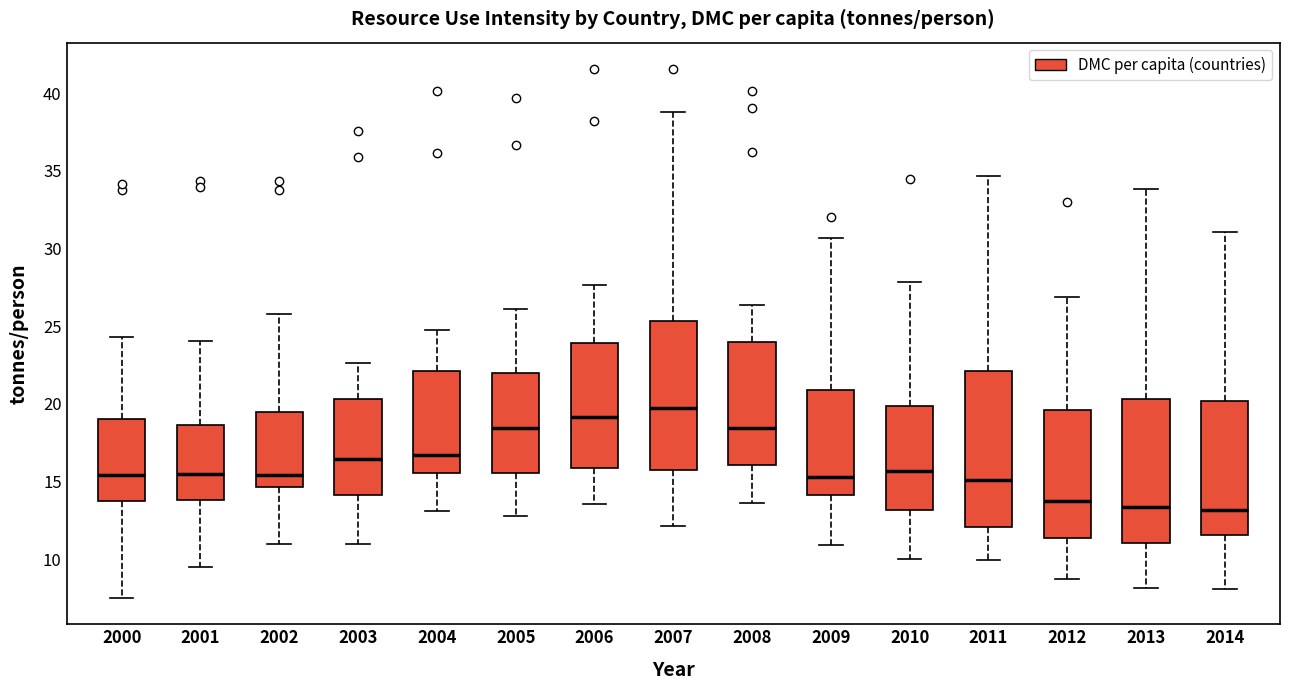

Which box has the highest median line?

2007